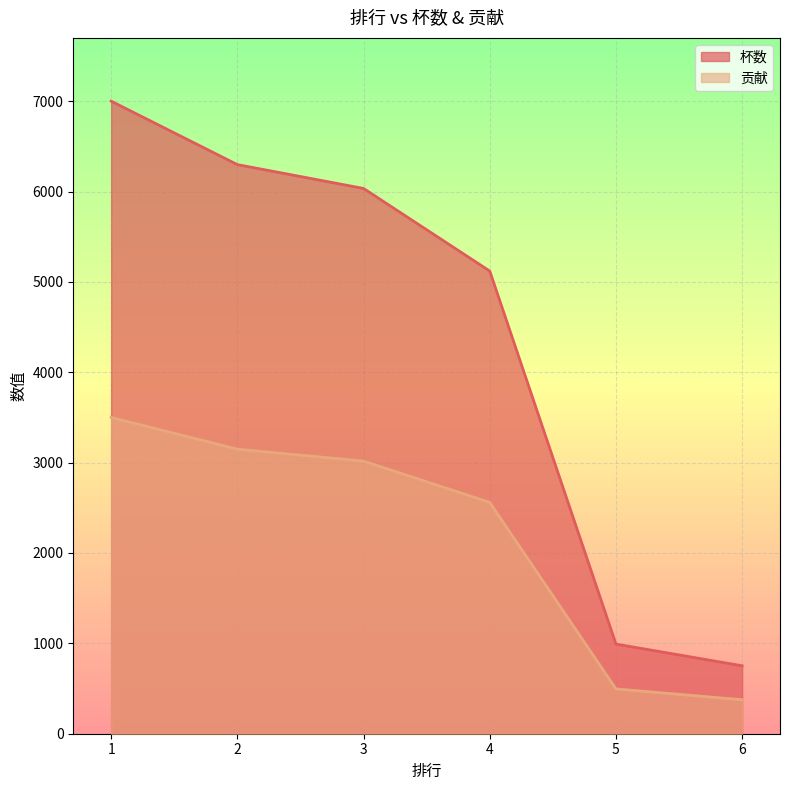

Reading left to right, what are all the values shown in this chart?

杯数: 1=7000	2=6298	3=6034	4=5120	5=992	6=752
贡献: 1=3500	2=3149	3=3017	4=2560	5=496	6=376